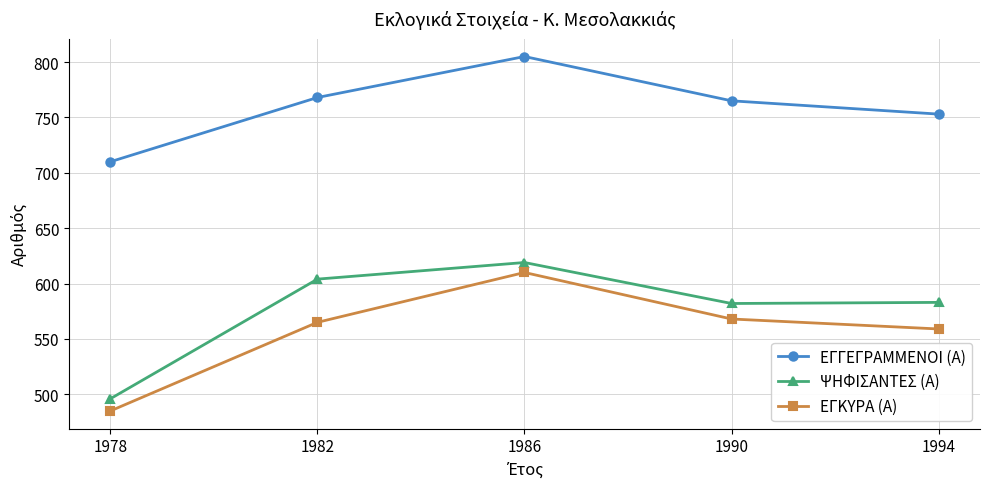

What value does the ΨΗΦΙΣΑΝΤΕΣ (Α) series have at 1986, to the nearest 5?

620